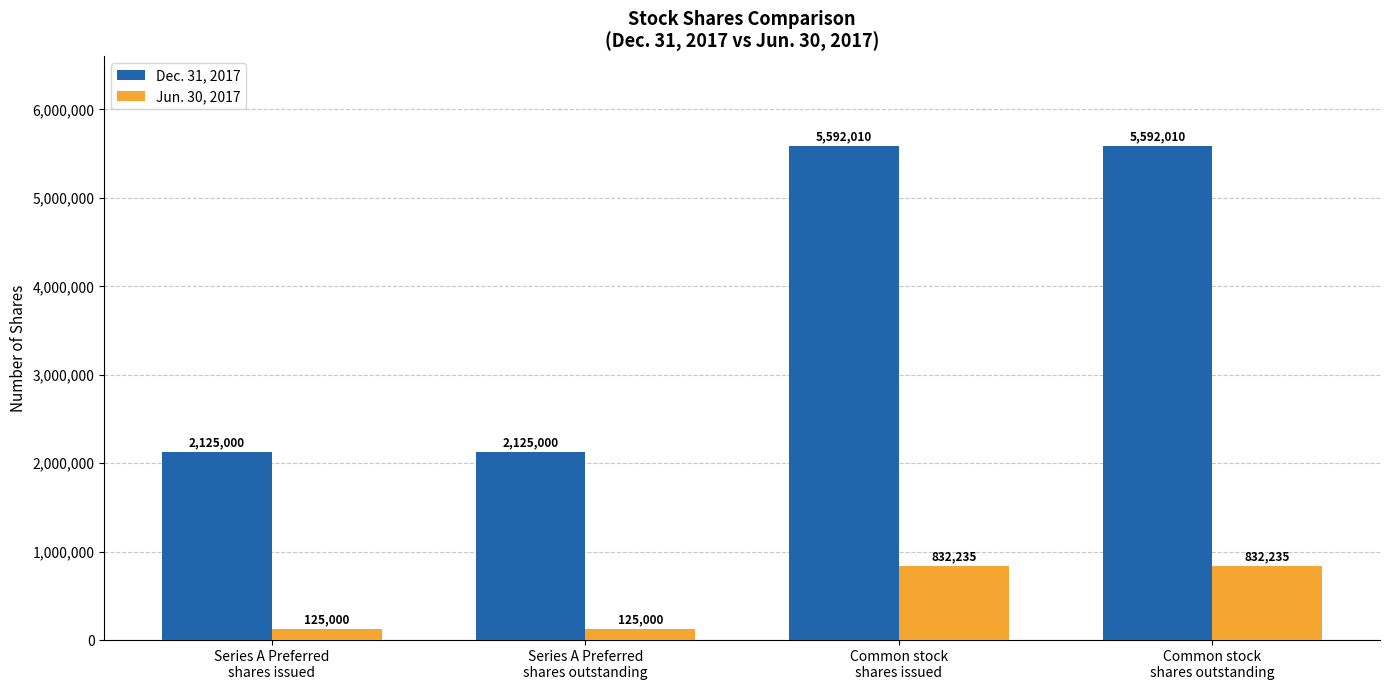

What are all the series names shown in the legend?

Dec. 31, 2017, Jun. 30, 2017